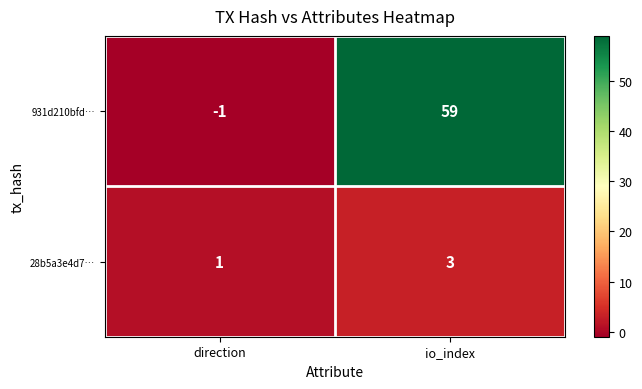

At which category is the sum across all series the highest?

io_index